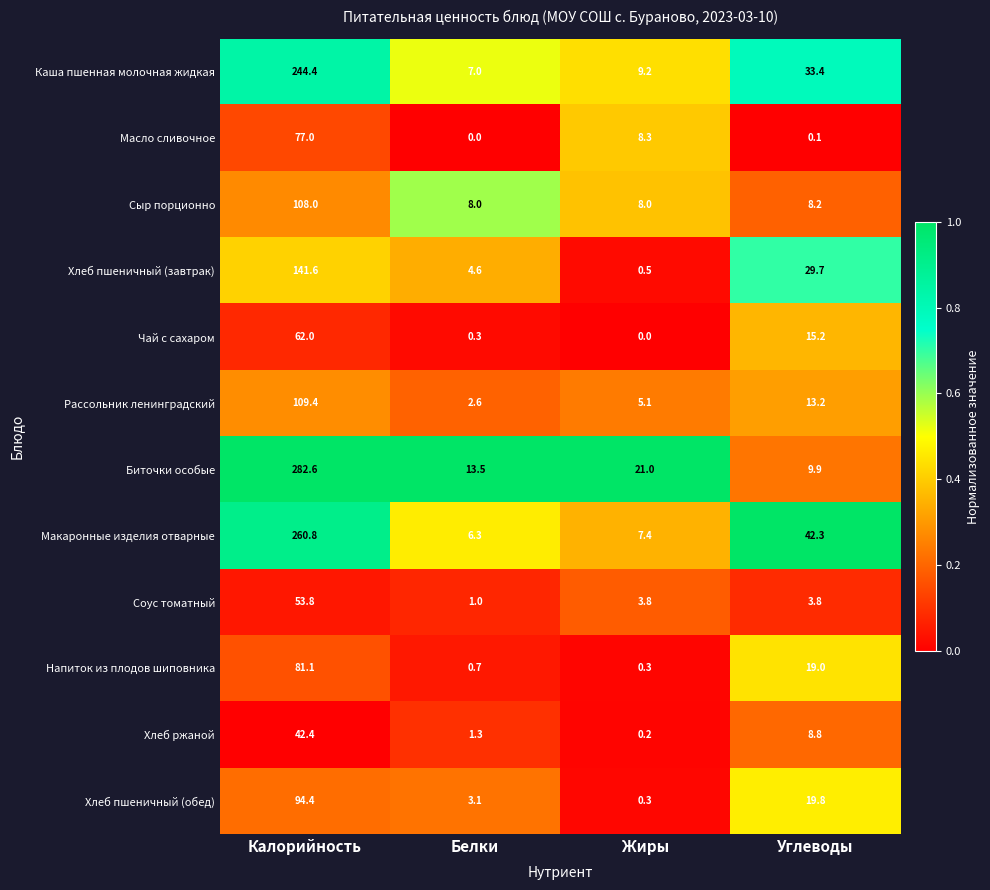

At which category is the sum across all series the highest?

Калорийность